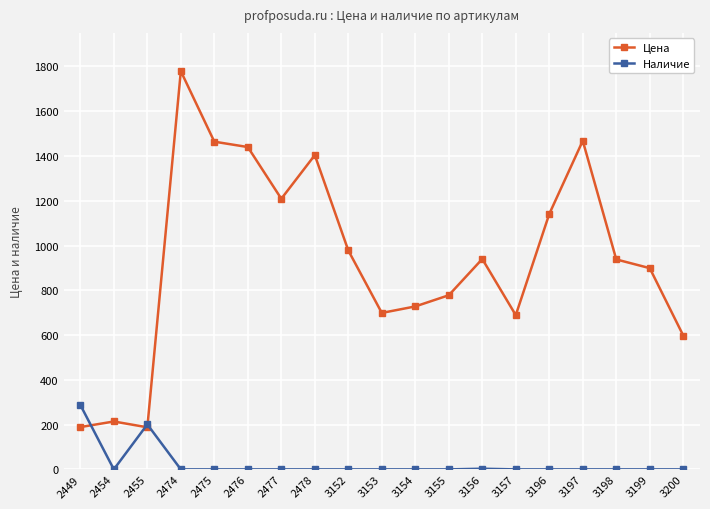

At which category does Наличие reach its first local valley?

2454